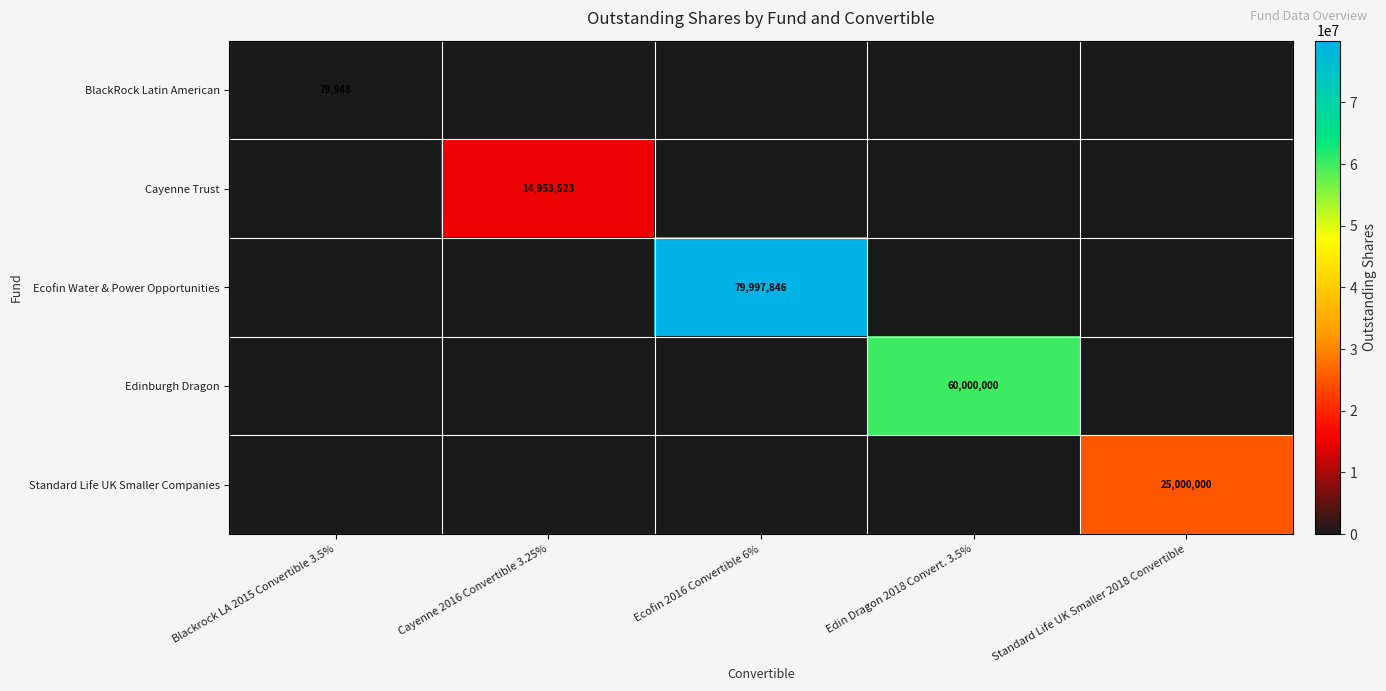

The Cayenne Trust series shows 9808003 at Cayenne 2016 Convertible 3.25%. True or false?

False